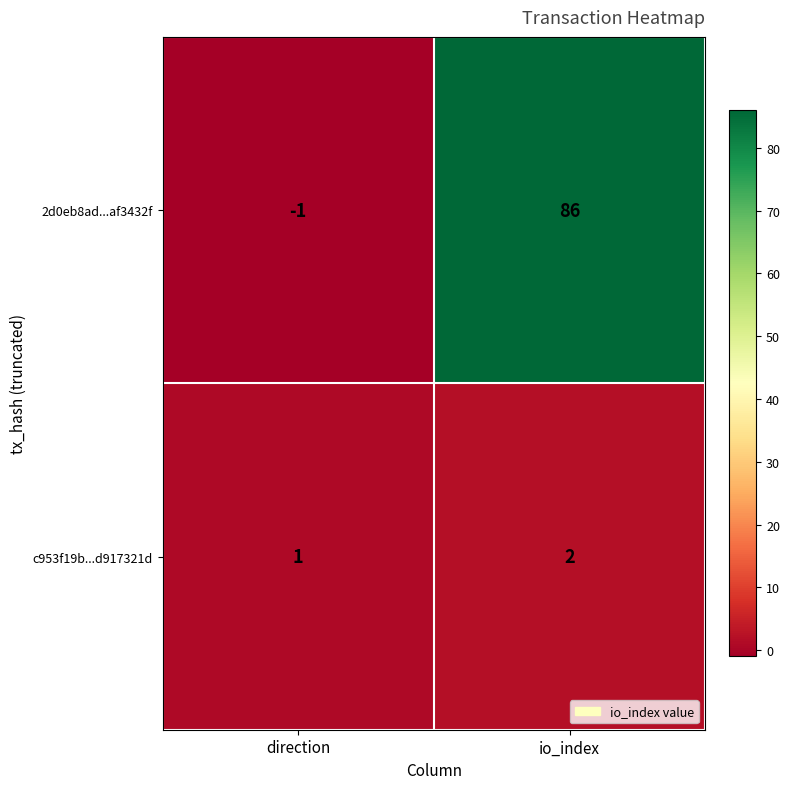

Which series has the largest range (max minus min)?

2d0eb8ad...af3432f